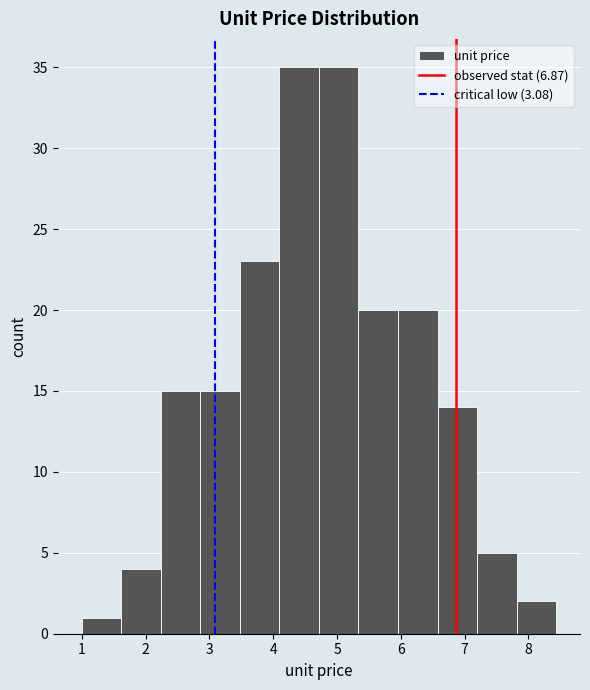

Reading left to right, transcribe this chart: for each bar, give the range it covers on the x-axis and its height. Neither the bar edges nor the heights are printed on the chart, so give them approximately, as read against the axes.

1.0 to 1.6: 1
1.6 to 2.2: 4
2.2 to 2.9: 15
2.9 to 3.5: 15
3.5 to 4.1: 23
4.1 to 4.7: 35
4.7 to 5.3: 35
5.3 to 6.0: 20
6.0 to 6.6: 20
6.6 to 7.2: 14
7.2 to 7.8: 5
7.8 to 8.4: 2